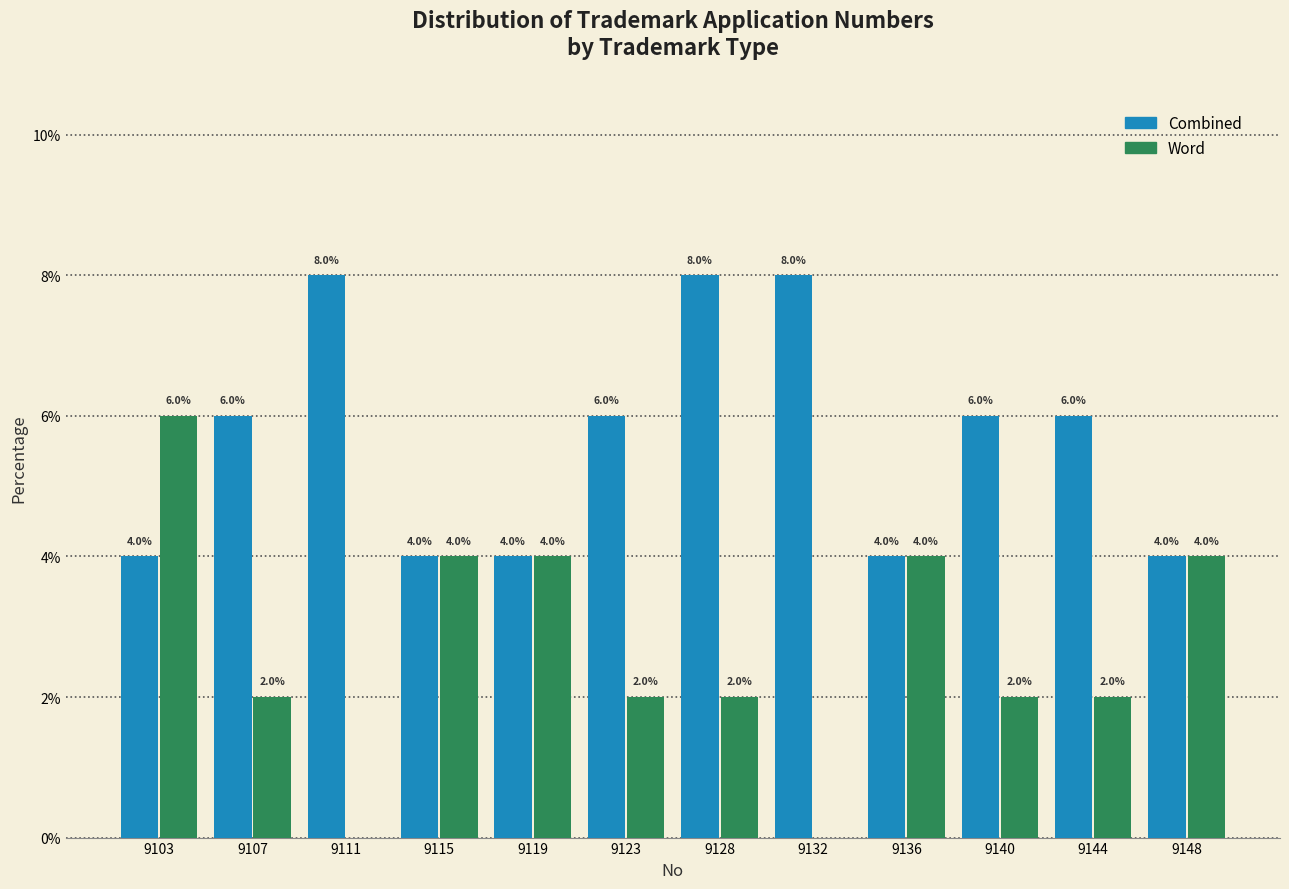

Reading left to right, transcribe all the data shown in this chart.

Combined: 9103=4	9107=6	9111=8	9115=4	9119=4	9123=6	9128=8	9132=8	9136=4	9140=6	9144=6	9148=4
Word: 9103=6	9107=2	9111=0	9115=4	9119=4	9123=2	9128=2	9132=0	9136=4	9140=2	9144=2	9148=4